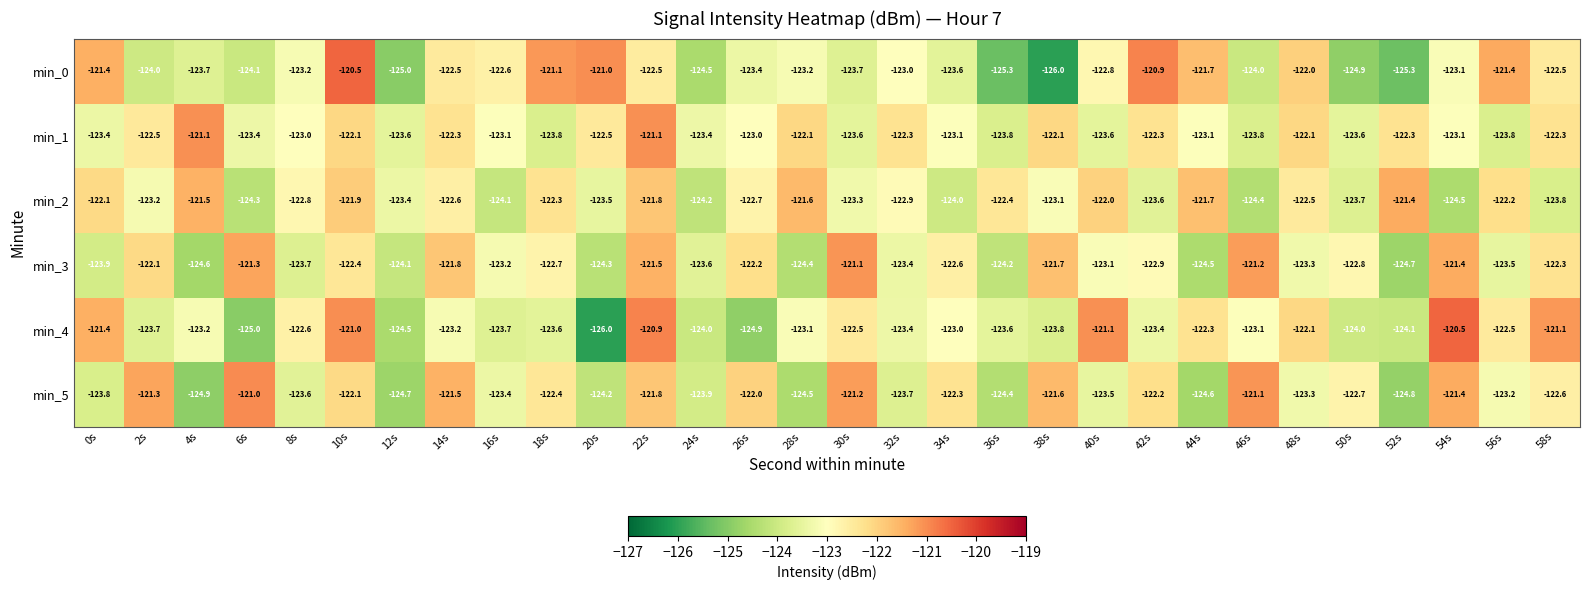

Is it true that min_0 equals -216.3 at 20s?

False